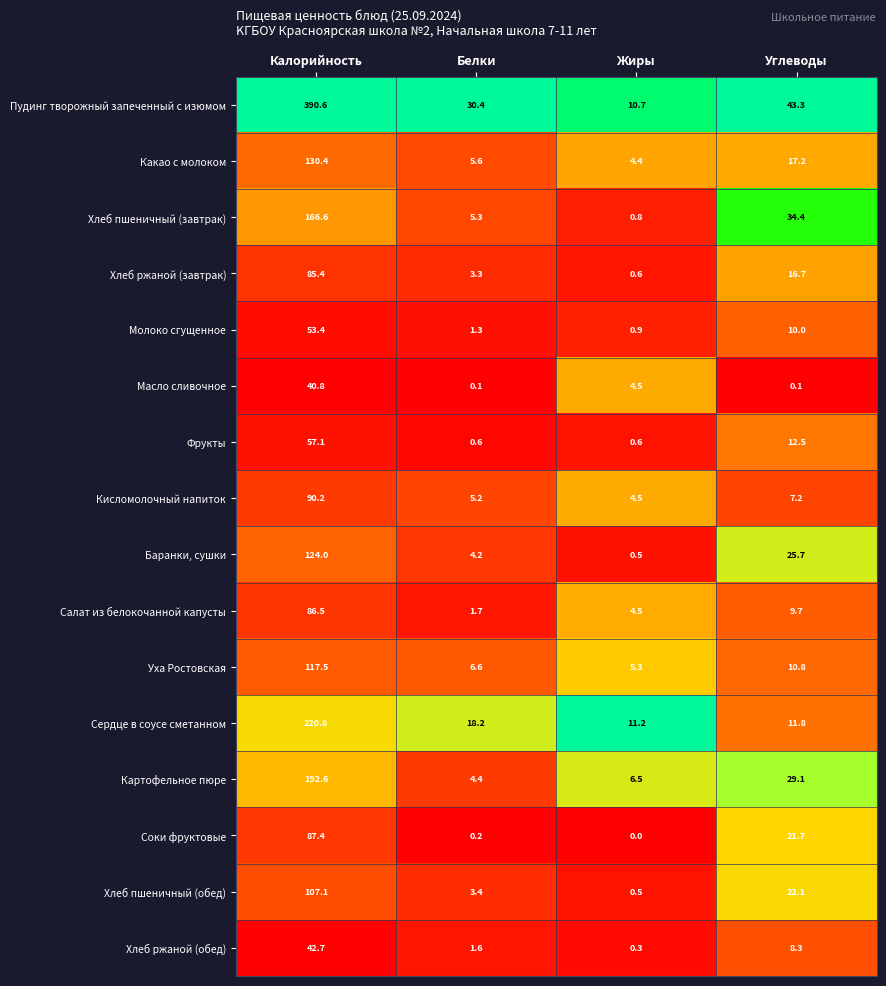

The Картофельное пюре series shows 29.1 at Углеводы. True or false?

True